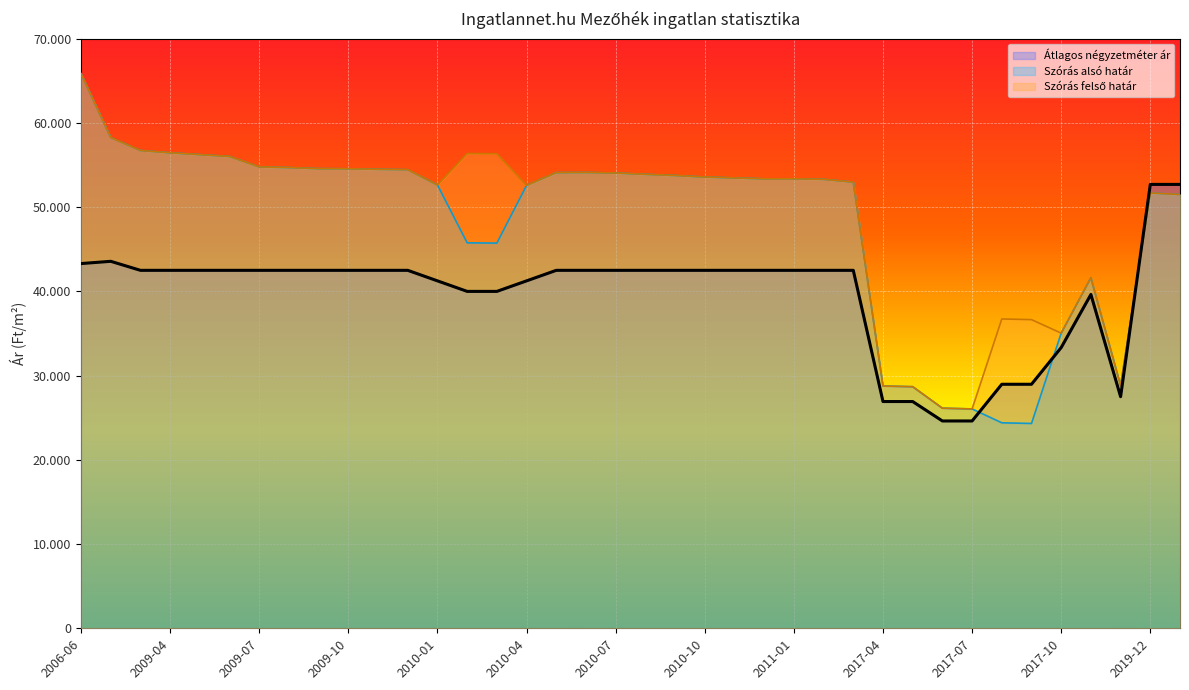

What is the lowest value of the Szórás felső határ series?

26045